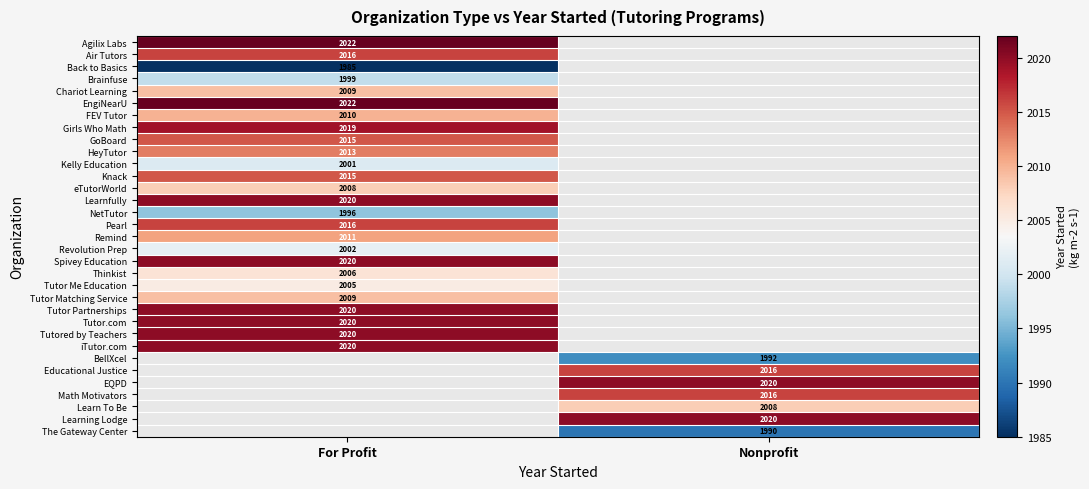

The HeyTutor series shows 3189 at For Profit. True or false?

False